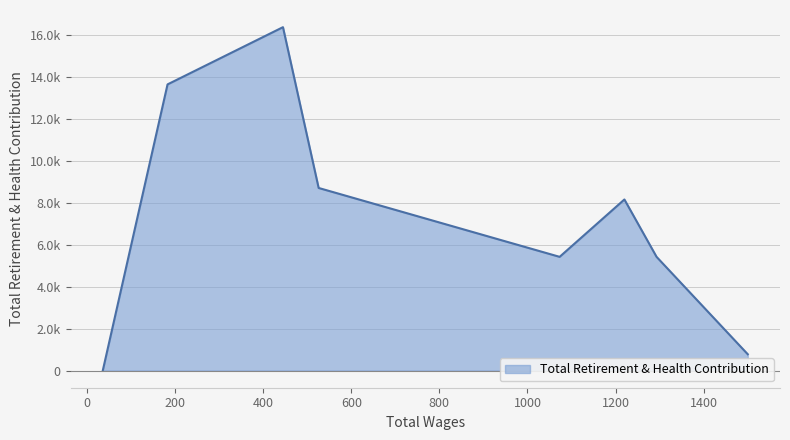

Rank the categories by value from lowest to highest.

36.0, 1500.0, 1293.0, 1073.0, 1220.0, 526.0, 183.0, 445.0